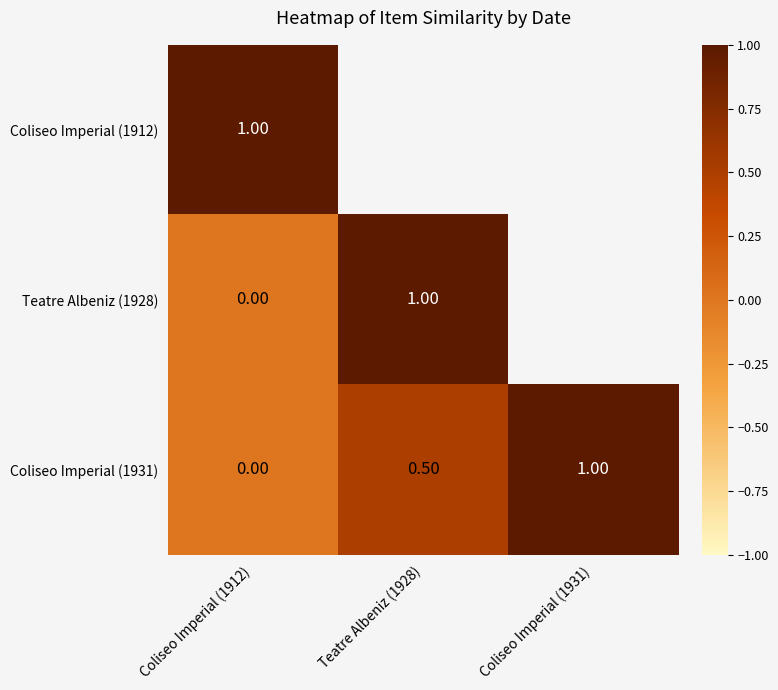

What is the sum of the Coliseo Imperial (1931) values at Teatre Albeniz (1928) and Coliseo Imperial (1912)?

0.5